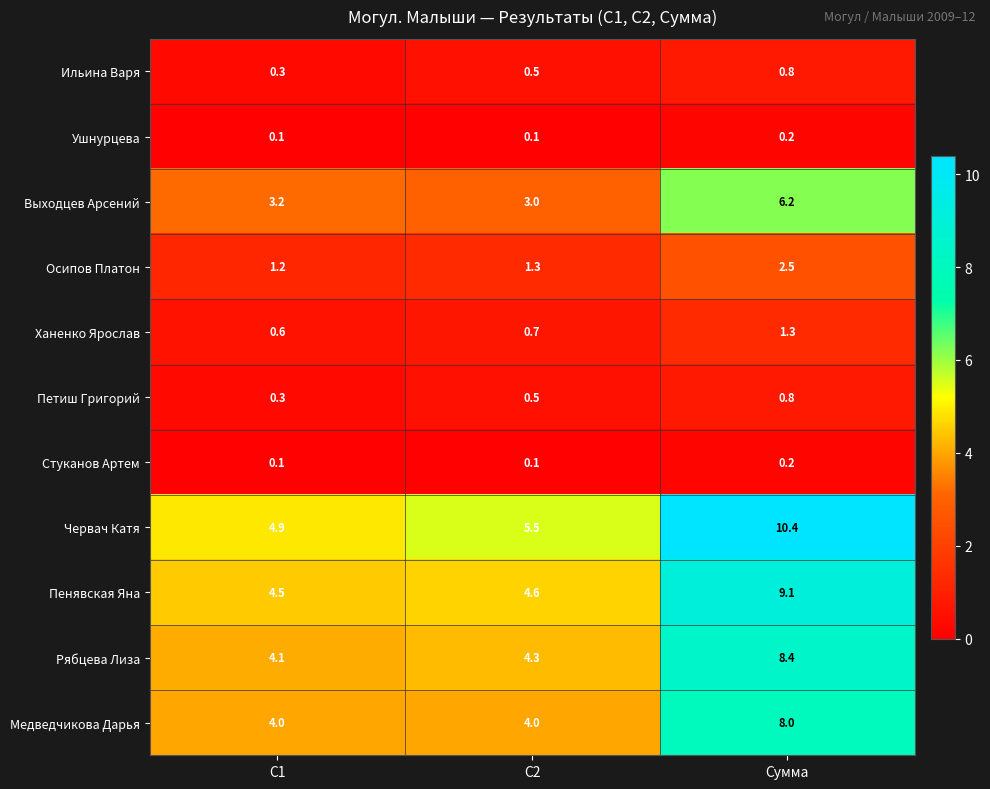

What is the sum of the Пенявская Яна values at С1 and Сумма?

13.6